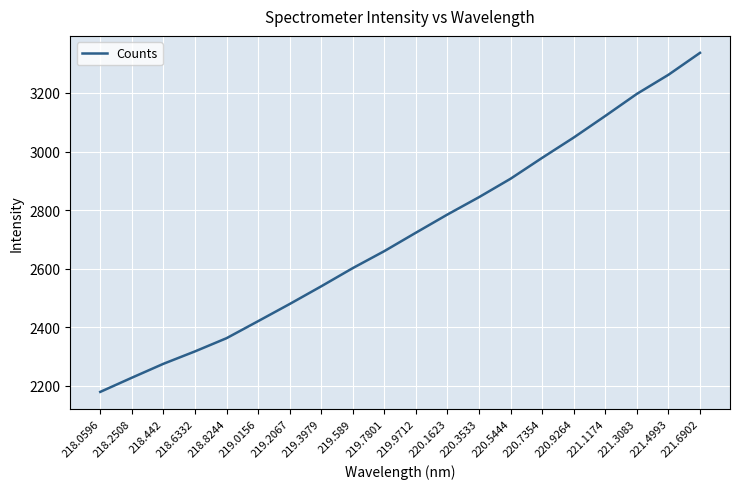

What is the maximum value shown in the chart?

3337.0